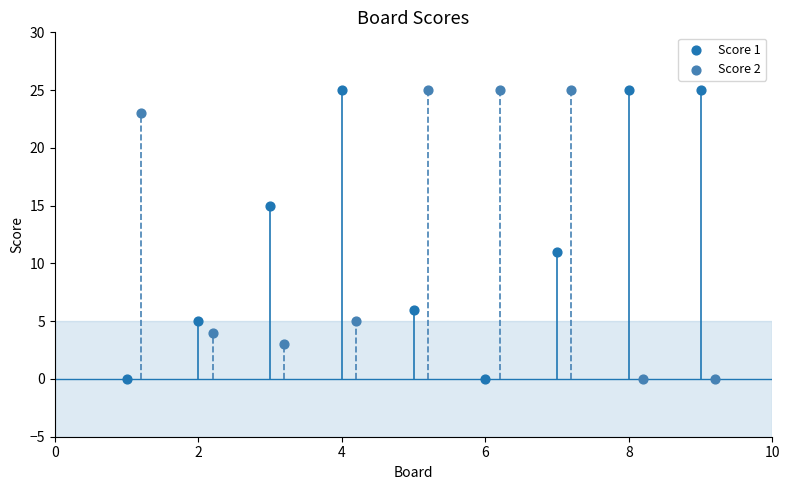

What are all the series names shown in the legend?

Score 1, Score 2